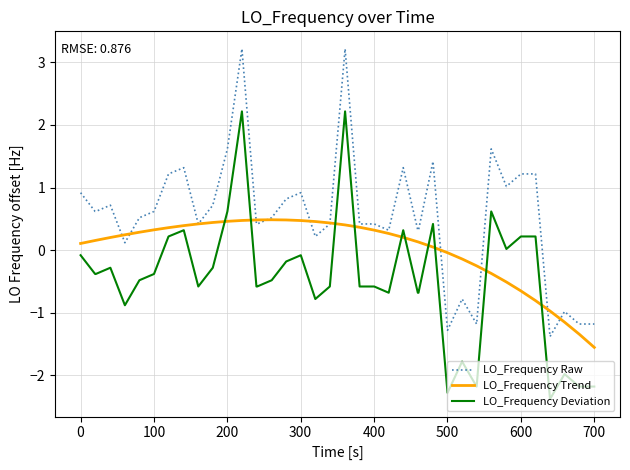

True or false: LO_Frequency Deviation and LO_Frequency Raw cross at least once.

False